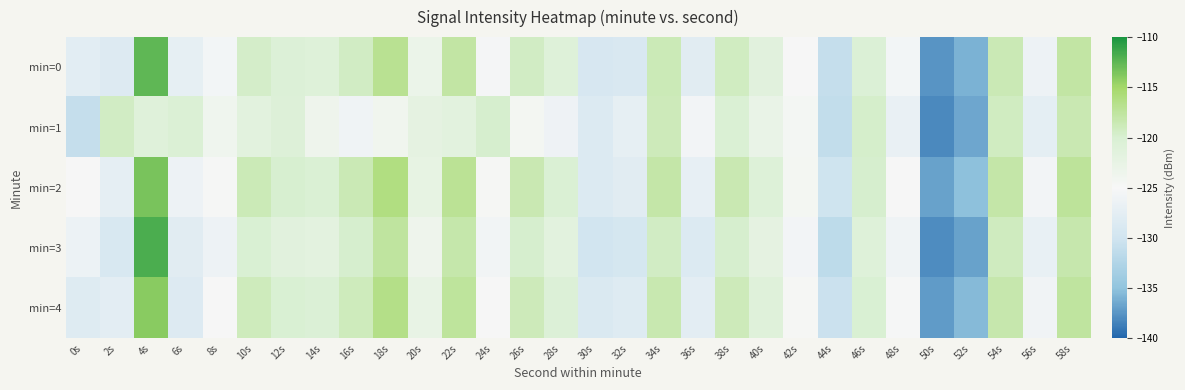

What is the spread (max minus min) of values at 26s?

5.8